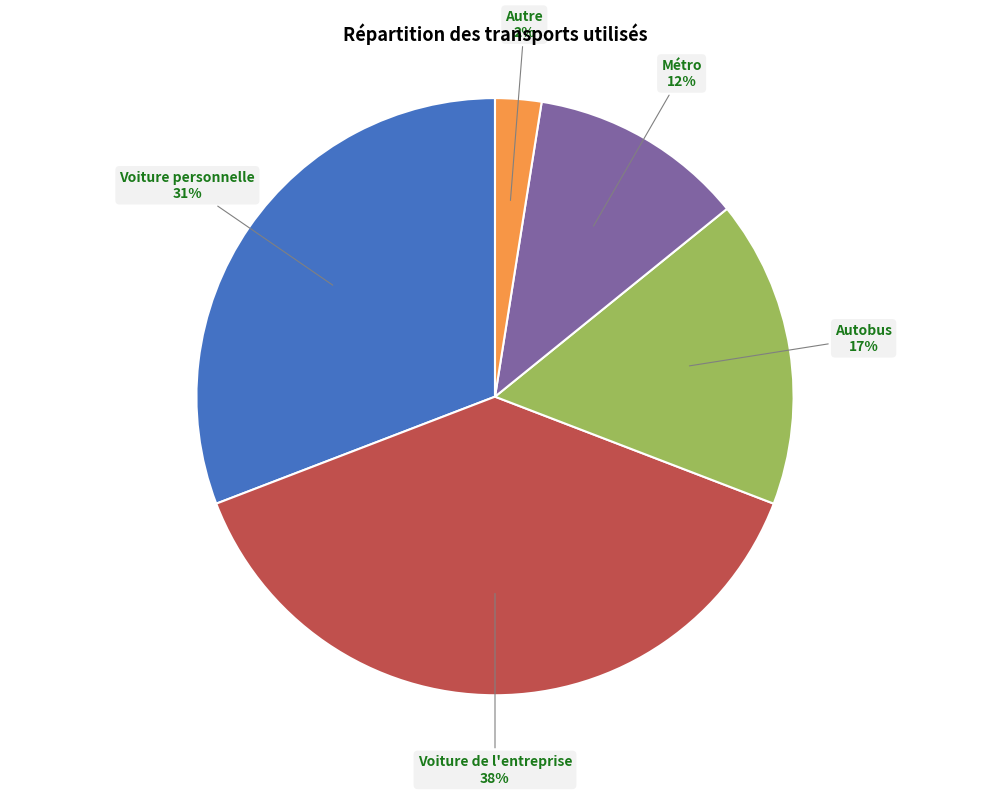

Does Voiture personnelle account for over 50% of the chart?

No